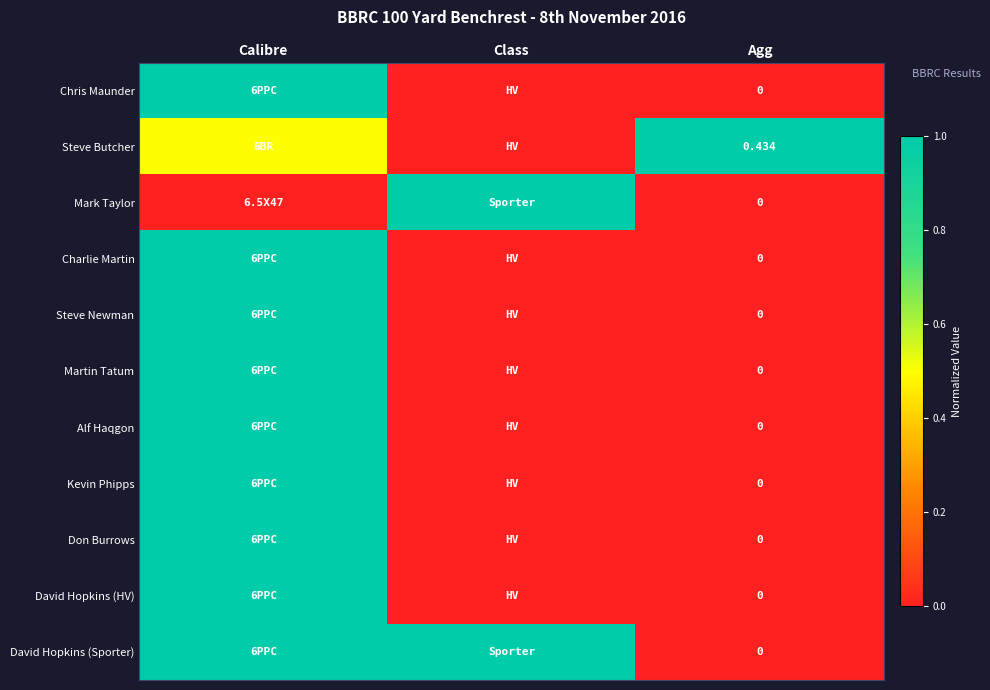

Between Class and Agg, which is larger?

Class